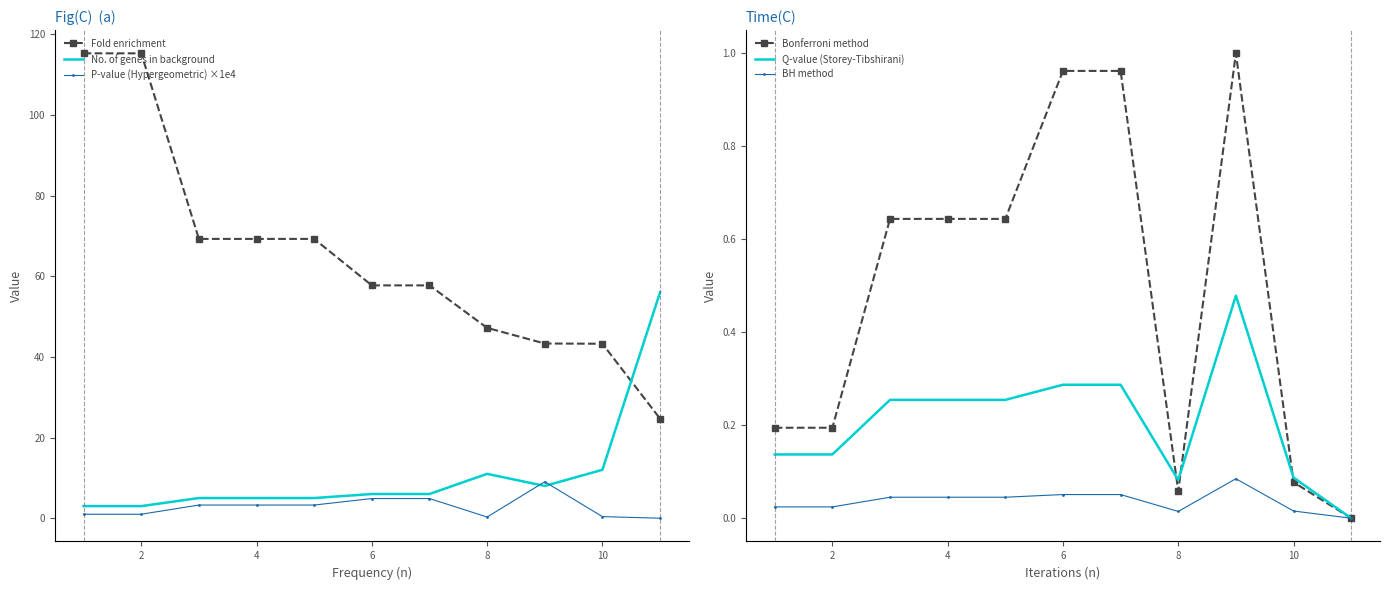

How many categories are shown in the chart?

11